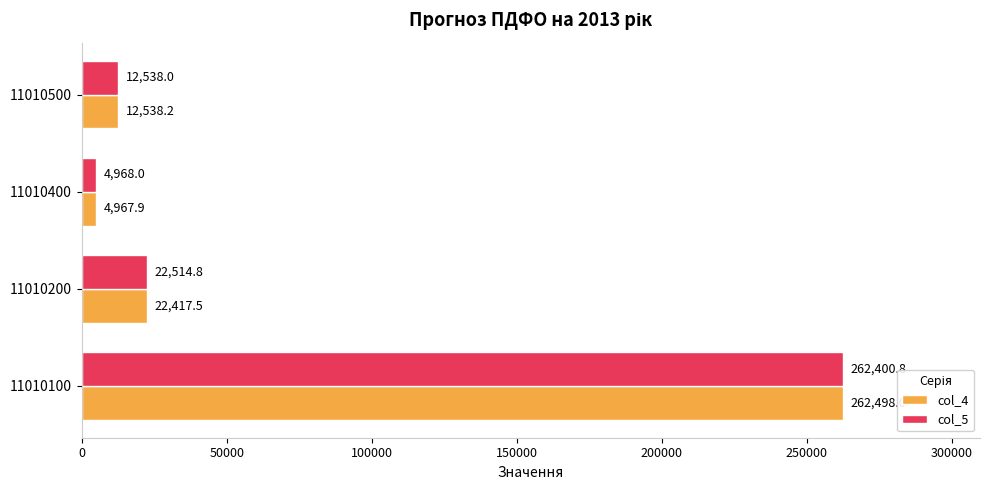

Which label corresponds to the smallest value in the chart?

11010400